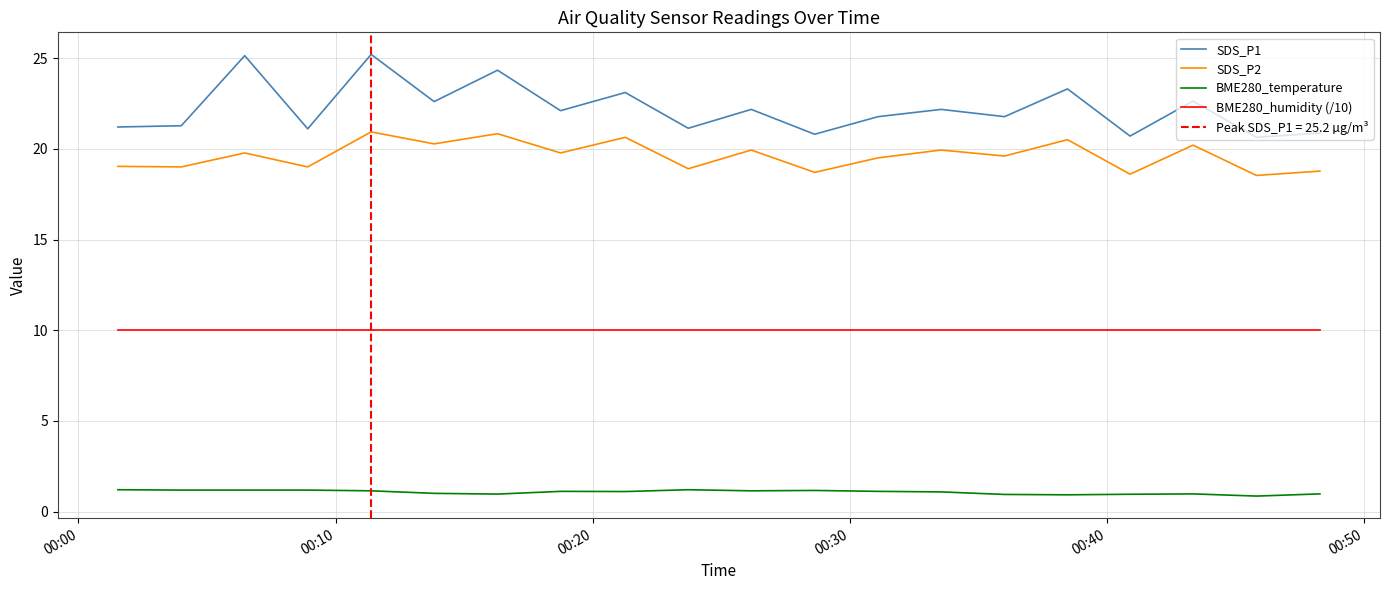

True or false: SDS_P1 and BME280_temperature cross at least once.

False